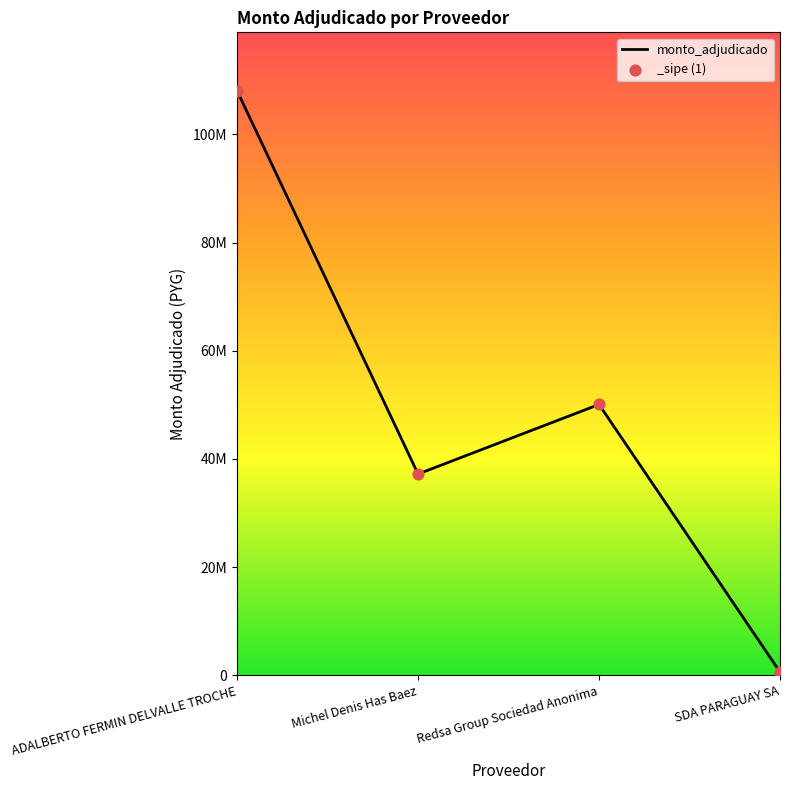

Between Michel Denis Has Baez and SDA PARAGUAY SA, which is larger?

Michel Denis Has Baez